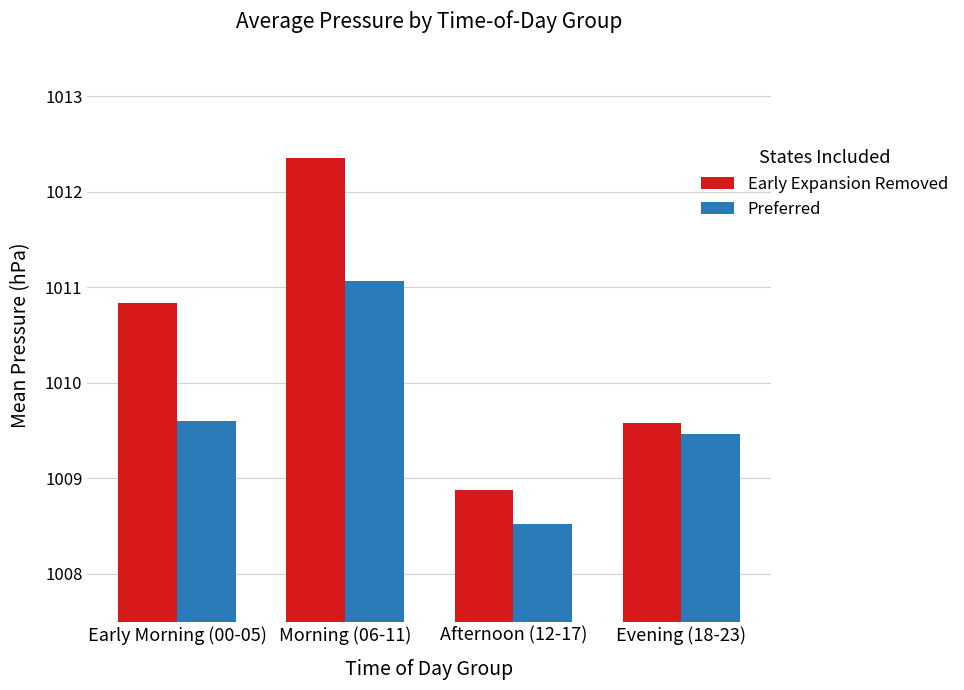

The value of Preferred at Afternoon (12-17) is 1008.5. True or false?

True